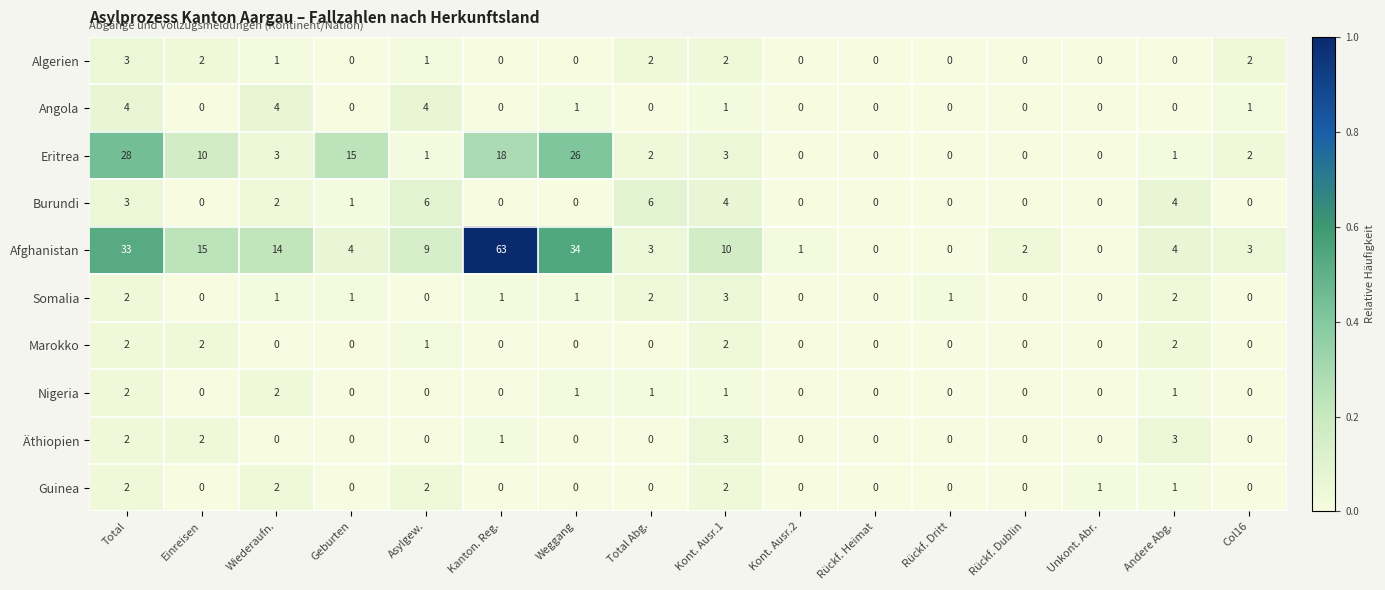

How many values in the Afghanistan series are below 4?

7